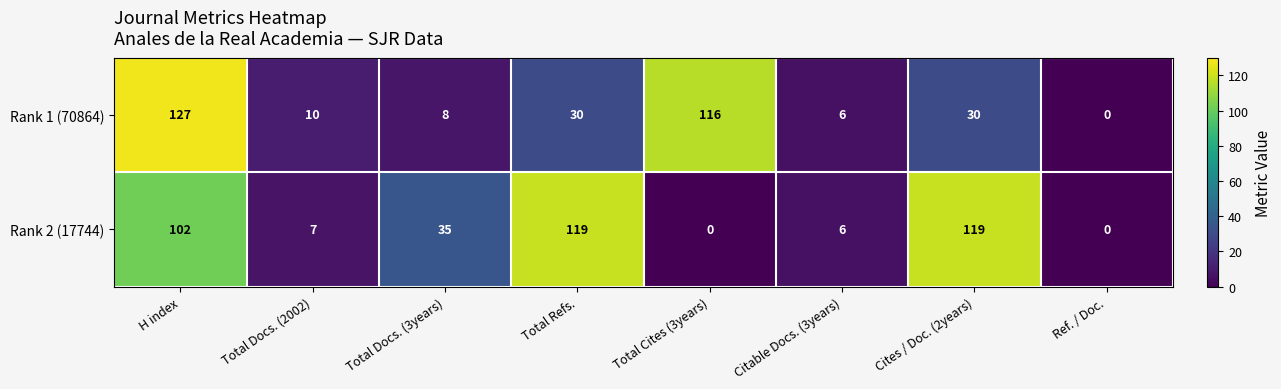

How many values in Rank 2 (17744) are above zero?

6